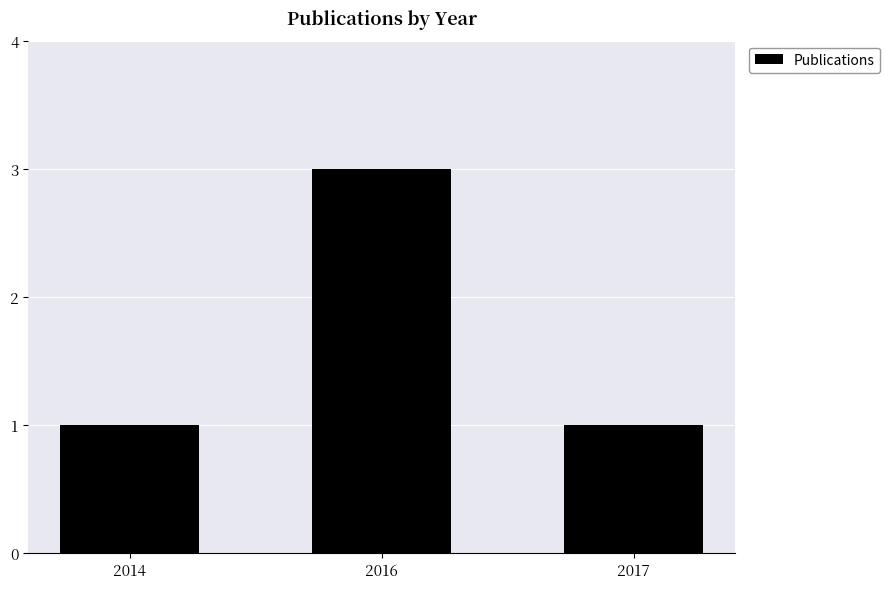

What is the value of the 1st bar from the left?

1